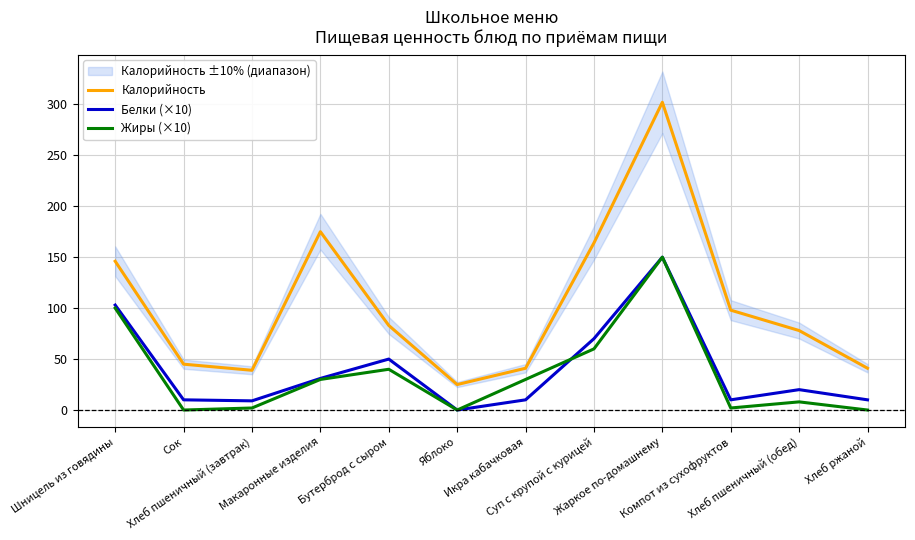

At Макаронные изделия, list the series in order from largest to smallest.

Калорийность, Белки (×10), Жиры (×10)